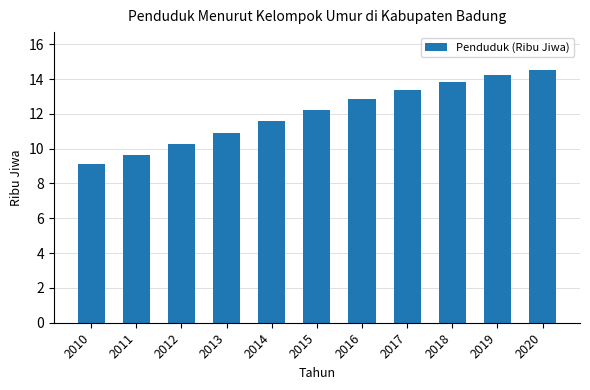

List the labels in order of value, largest first.

2020, 2019, 2018, 2017, 2016, 2015, 2014, 2013, 2012, 2011, 2010